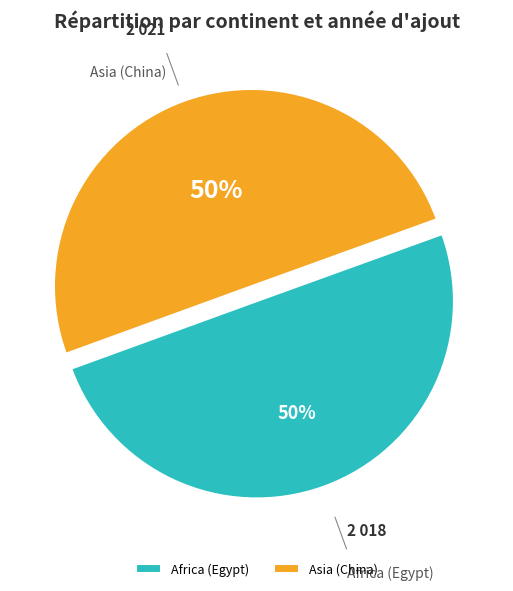

To the nearest percent, what is the combined percentage of Africa (Egypt) and Asia (China)?

100%